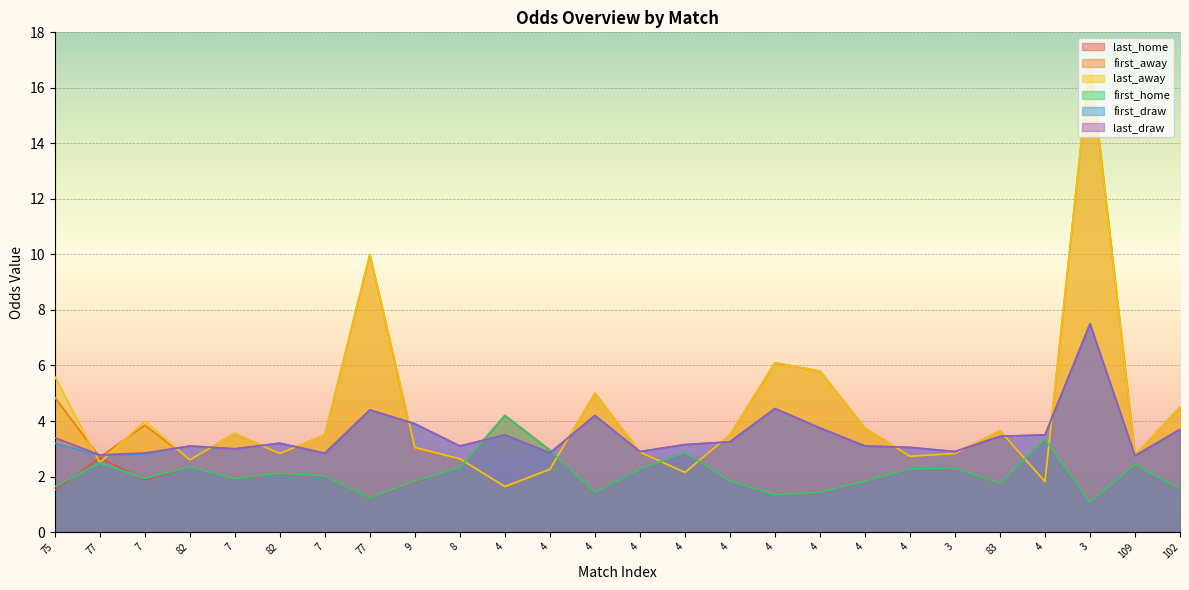

How many interior local peaks does the first_away series have?

7